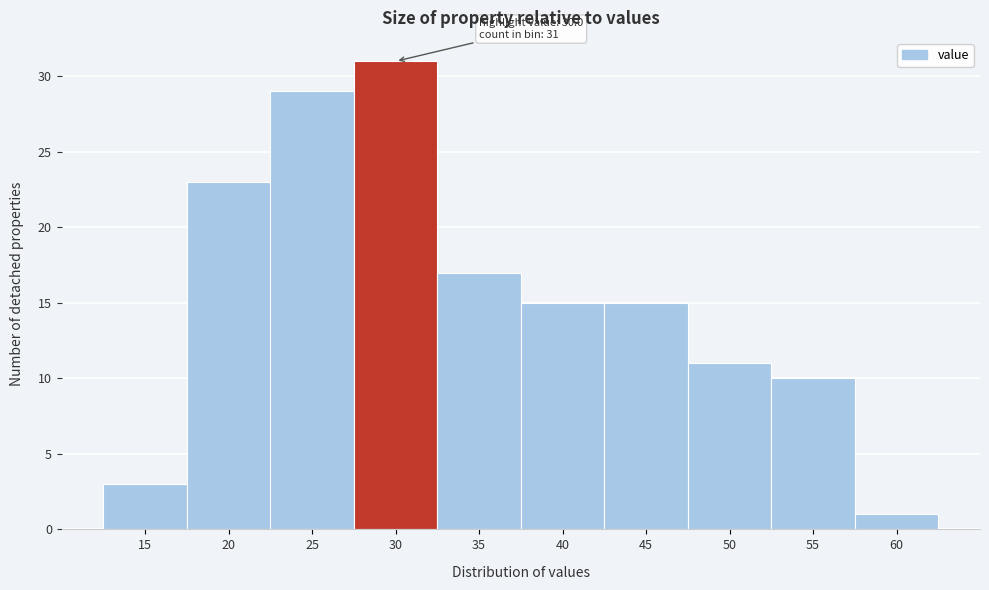

Reading left to right, what are all the values shown in this chart?

15=3	20=23	25=29	30=31	35=17	40=15	45=15	50=11	55=10	60=1